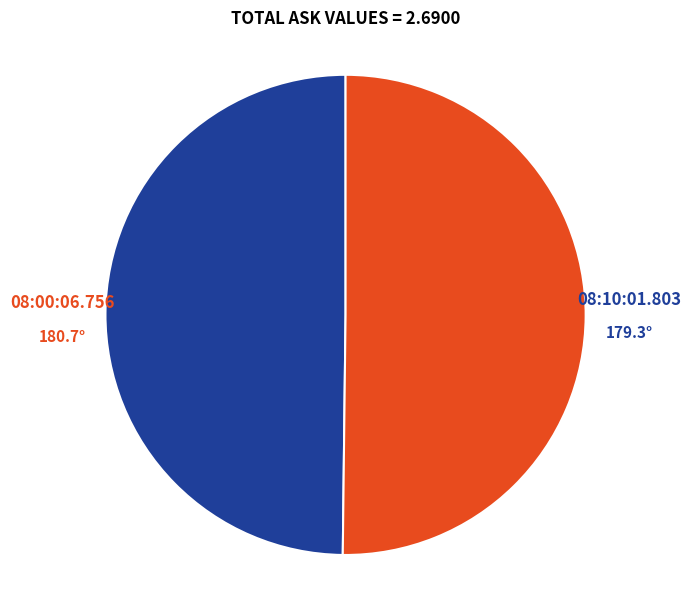

Which slice is the largest?

08:00:06.756